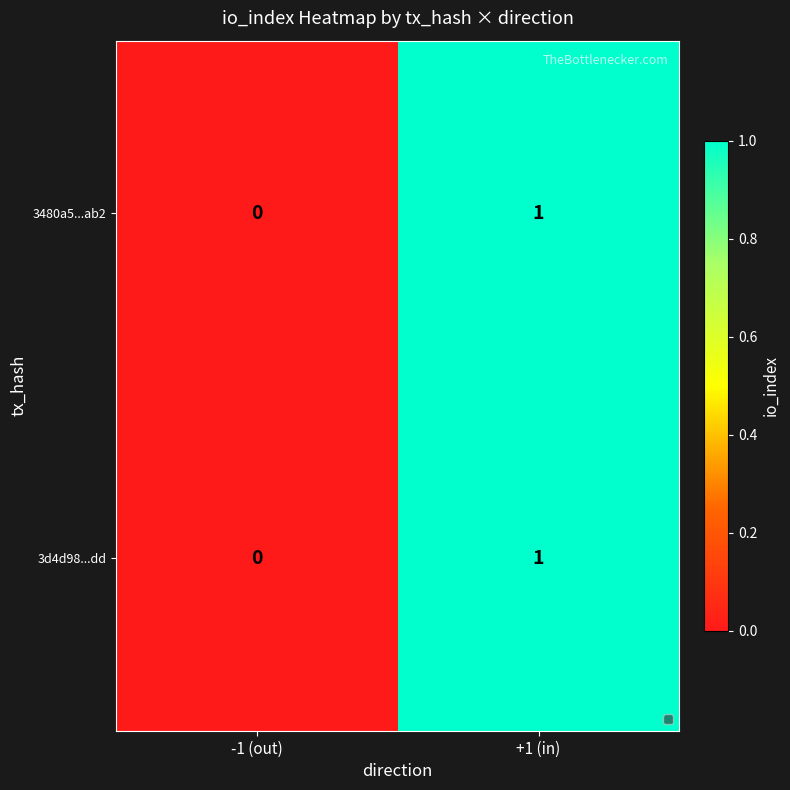

At which category is the sum across all series the highest?

+1 (in)